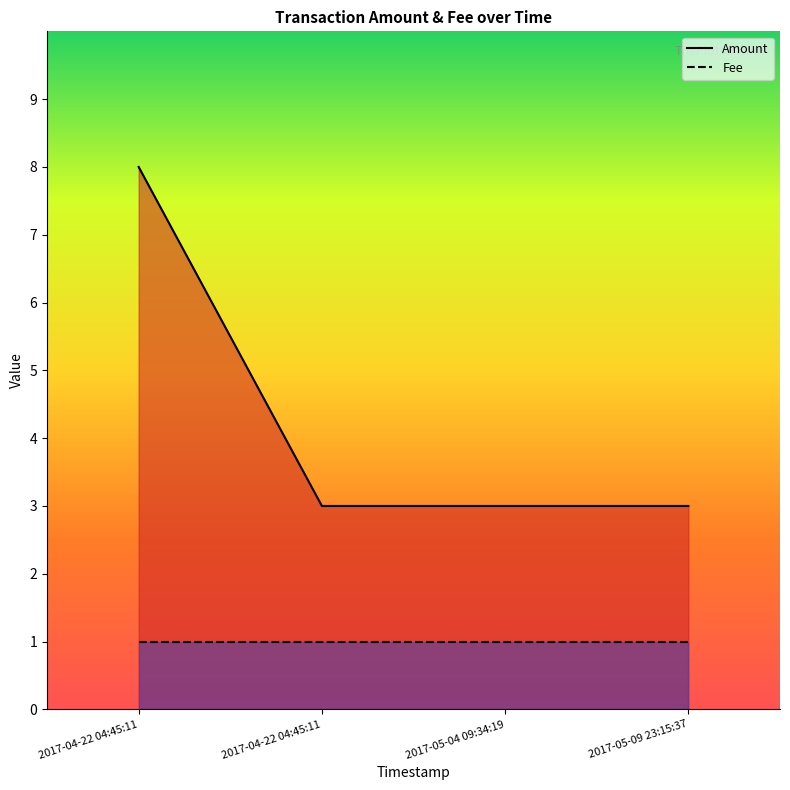

The chart shows a value of 3 at 2017-05-09 23:15:37. True or false?

True